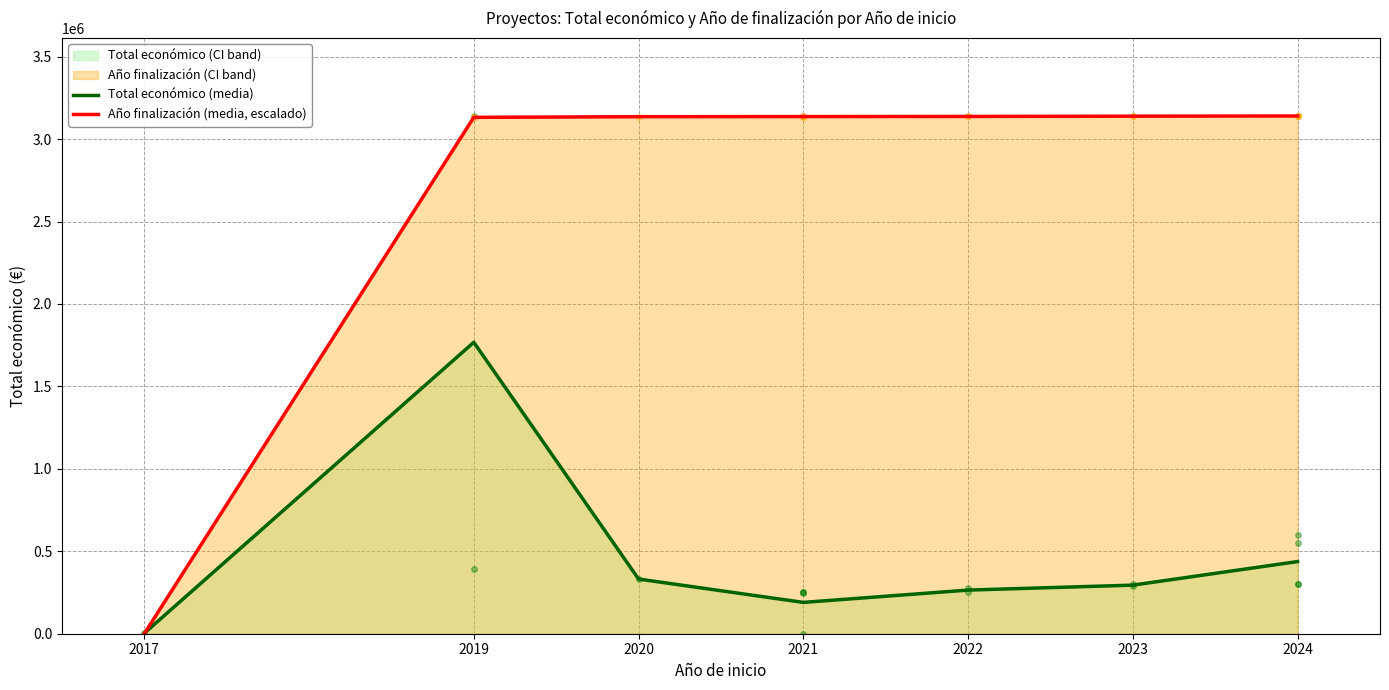

True or false: Total económico (media) has a value of 408929.5 at 2022.

False